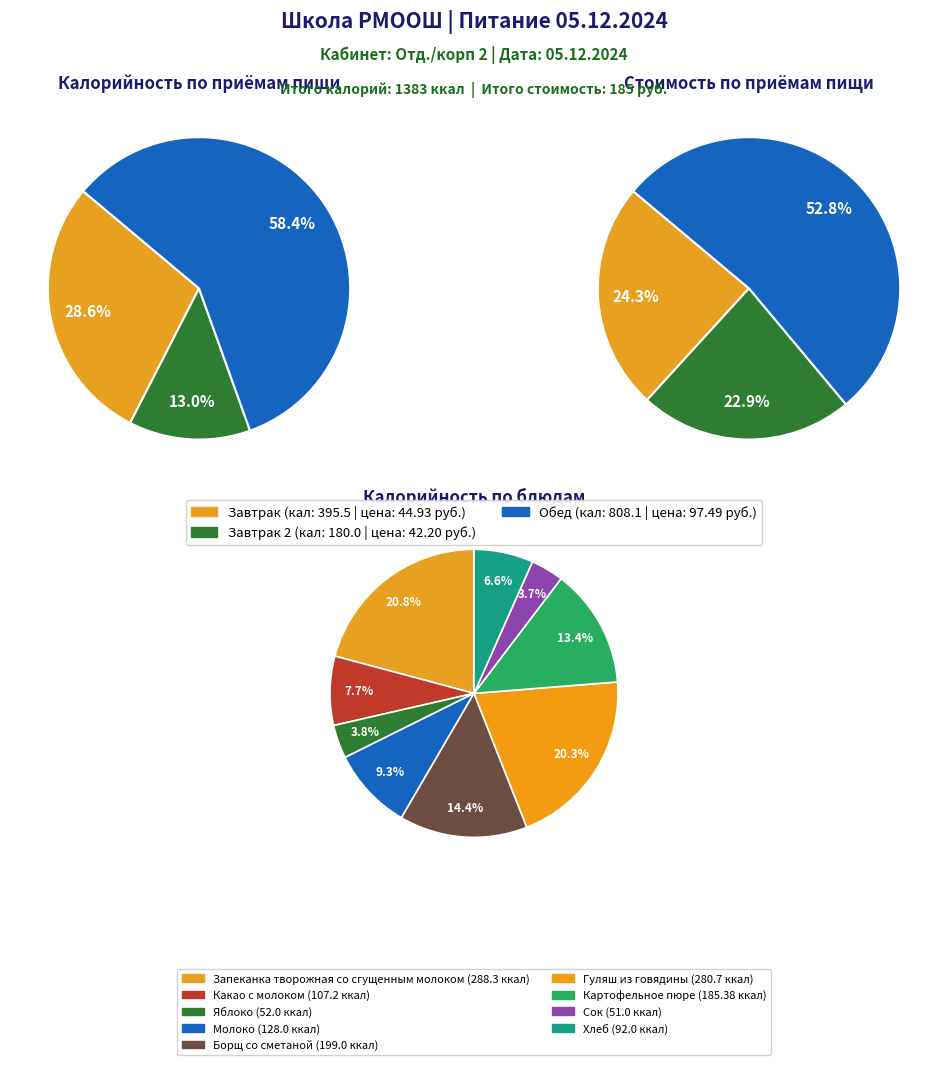

Count the number of slices in the pie.

9